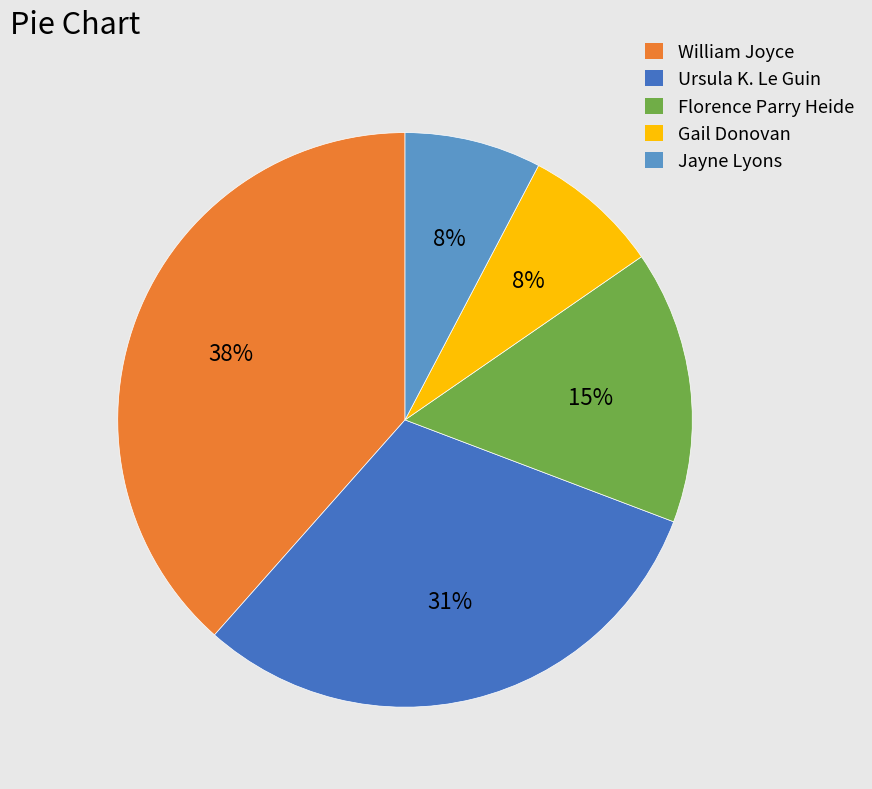

To the nearest percent, what is the average slice percentage?

20%